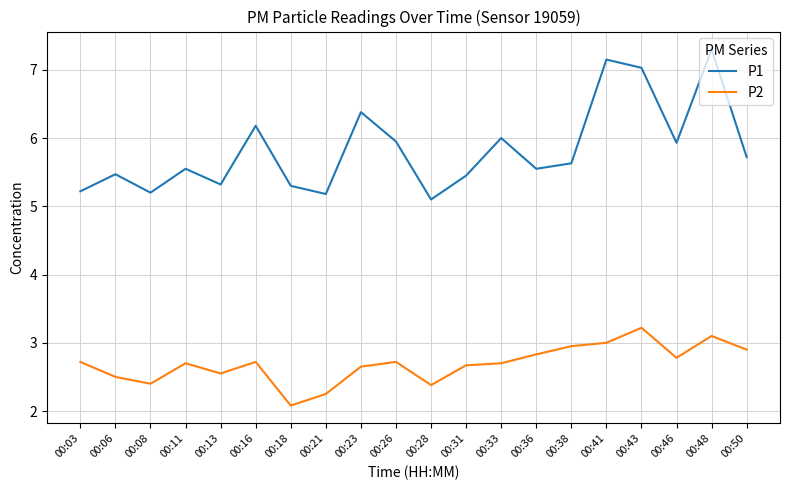

At which category does the chart reach its minimum across all series?

00:18